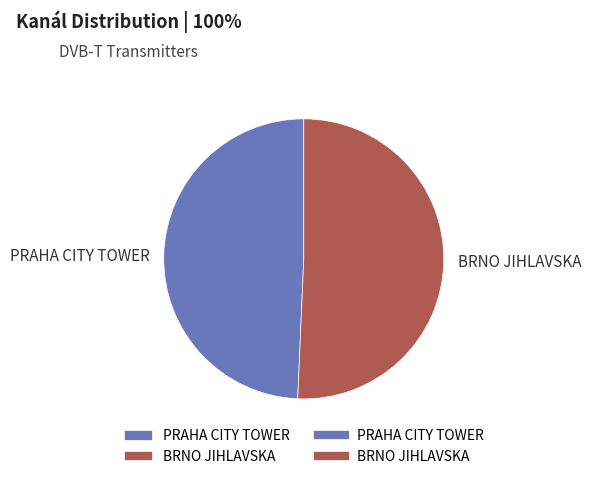

Is it true that PRAHA CITY TOWER is 49% of the pie?

True